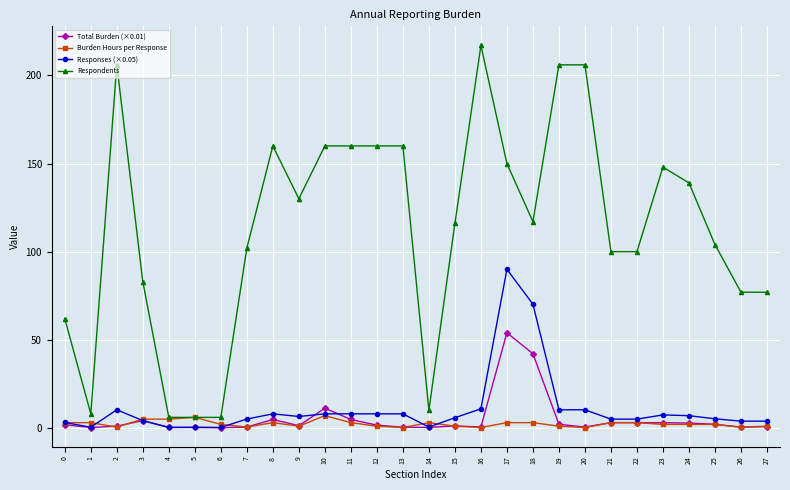

How many lines are shown in the chart?

4